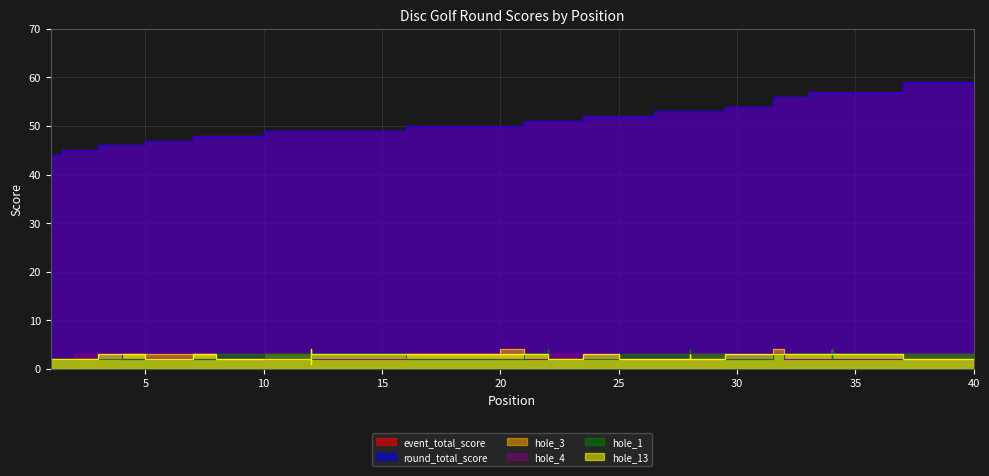

At how many categories does at least one series exceed 44?

39